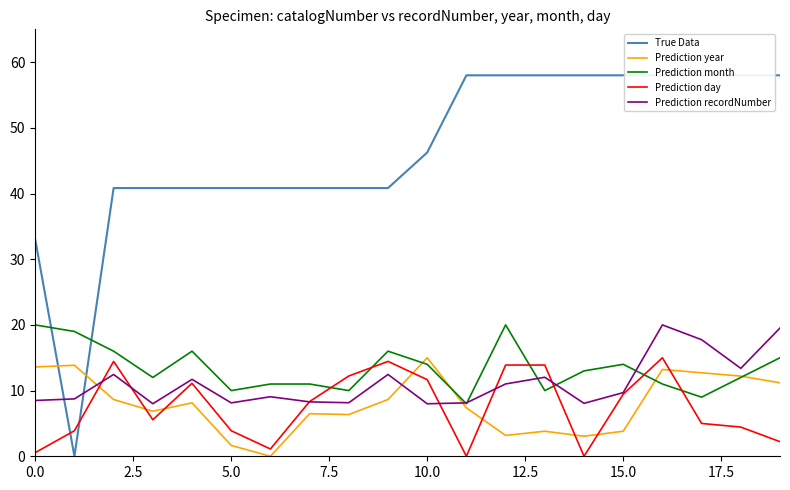

At how many categories does at least one series exceed 17?

20